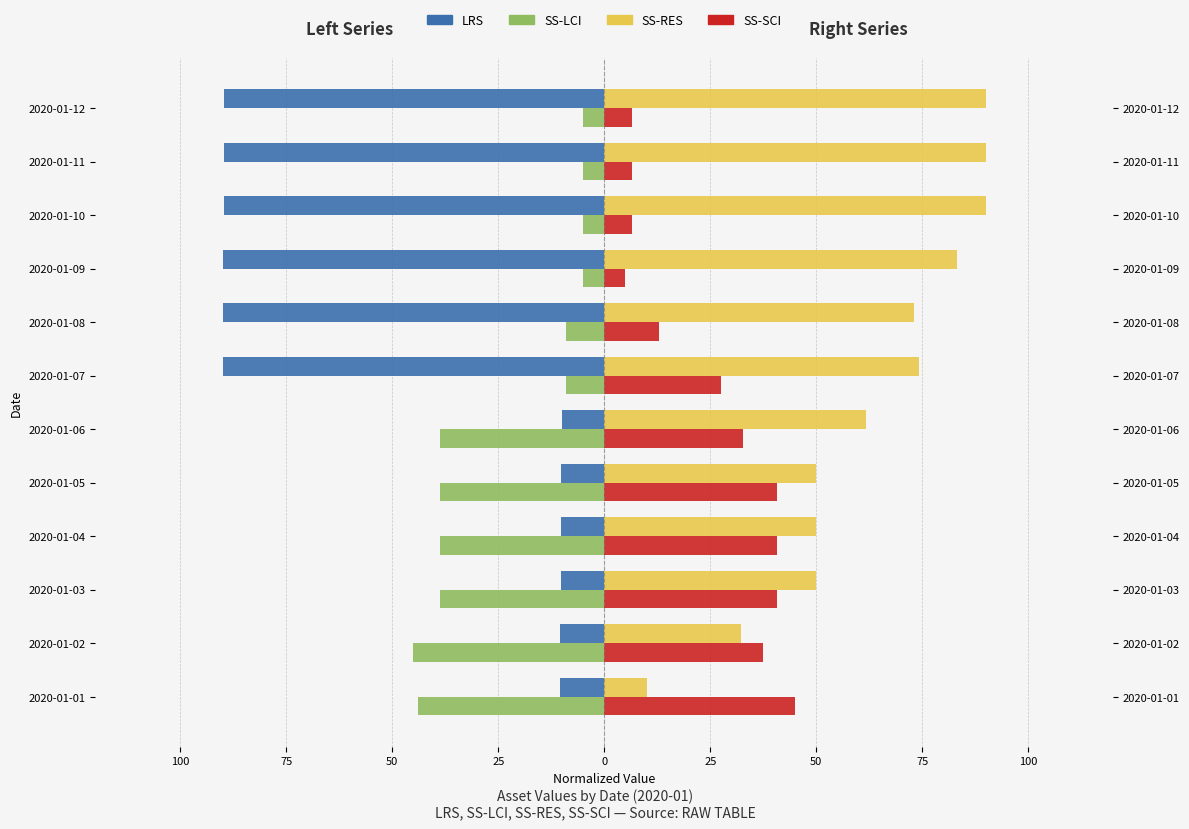

How many bars are there in total?

48